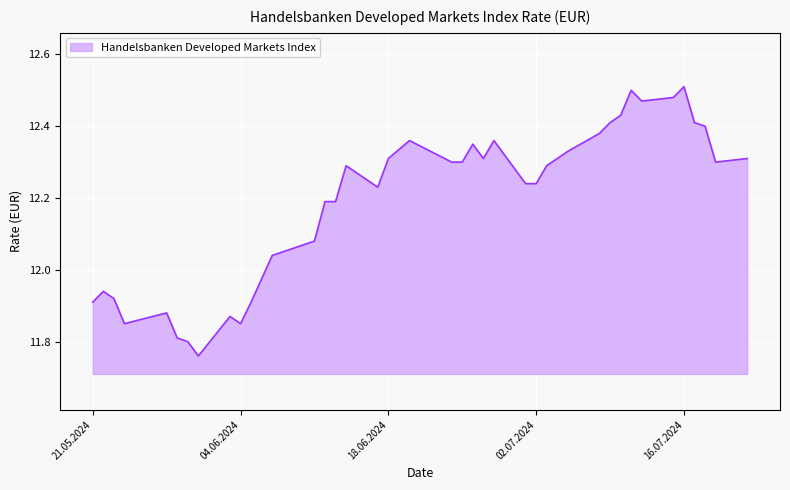

What is the greatest value displayed?

12.5